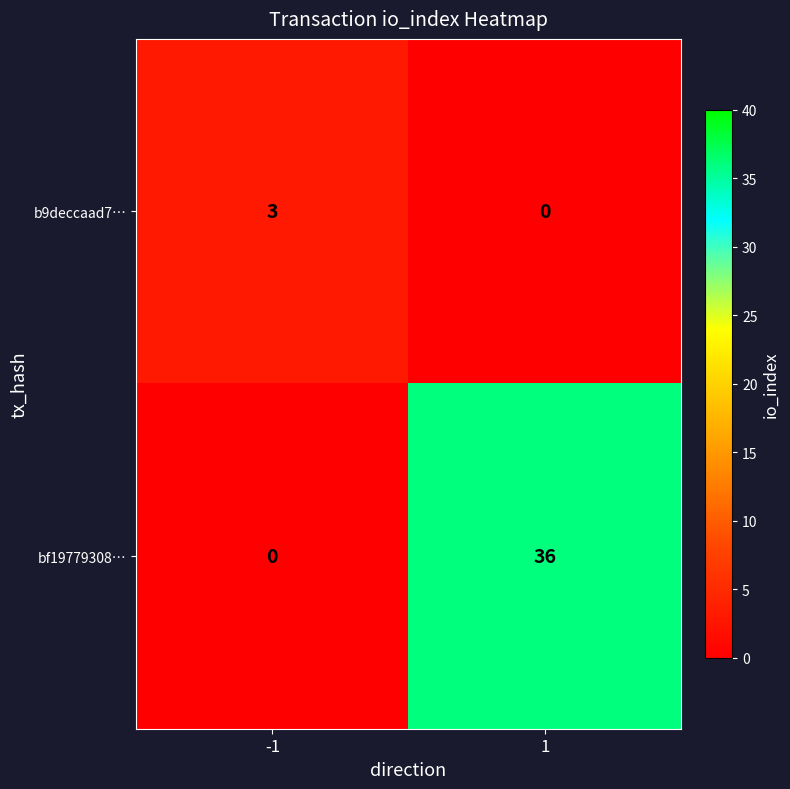

Is it true that b9deccaad7… equals 5 at -1?

False